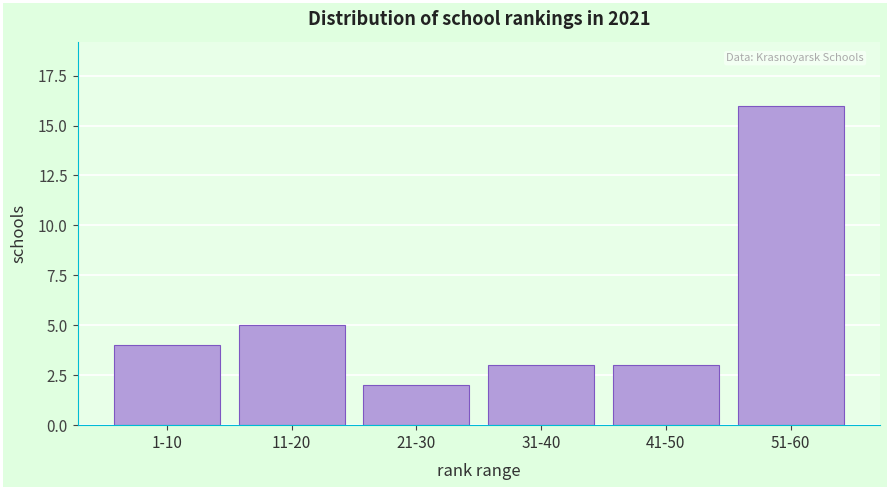

Reading left to right, what are all the values shown in this chart?

4	5	2	3	3	16